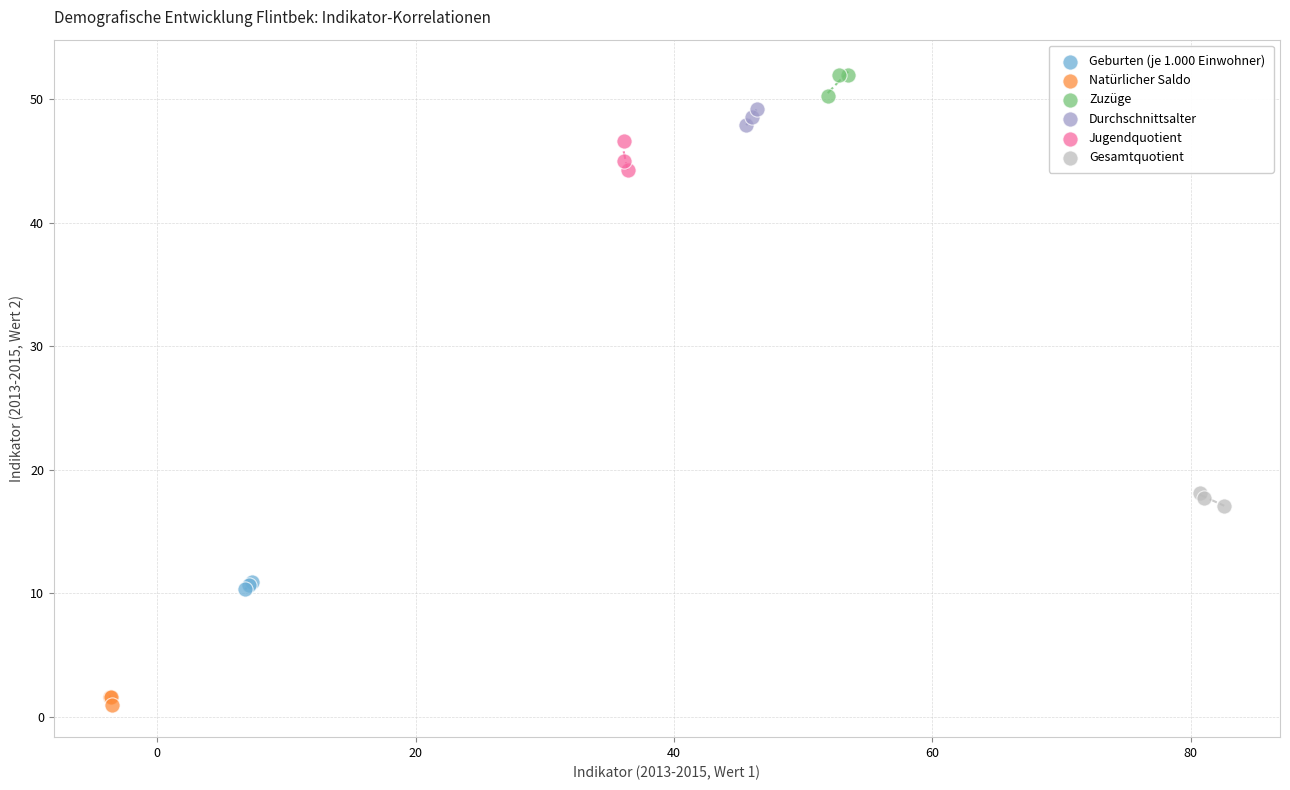

Which series contains the lowest Y value?

Natürlicher Saldo